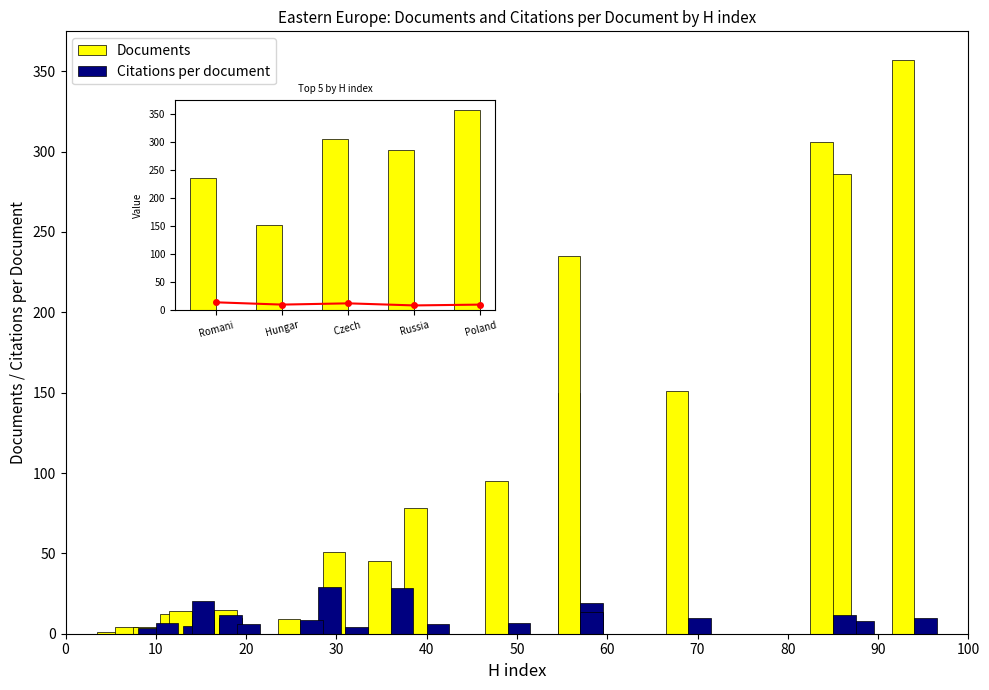

Which series has the largest range (max minus min)?

Documents